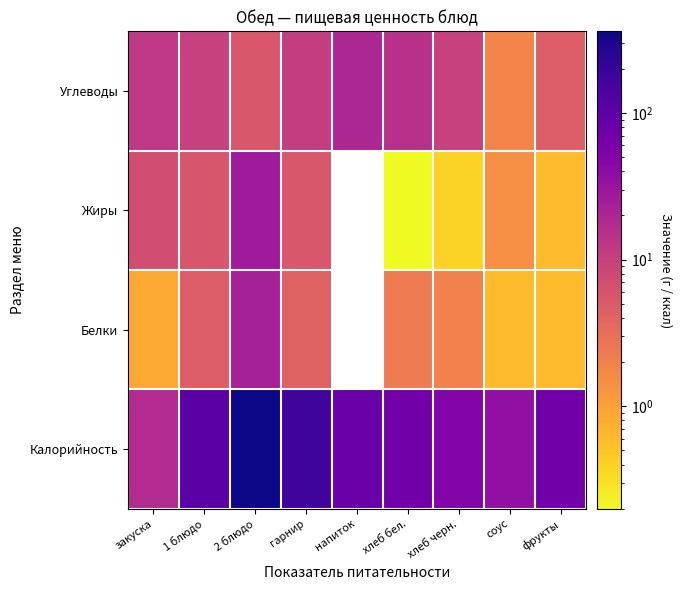

Reading left to right, transcribe all the data shown in this chart.

Калорийность: закуска=17.3	1 блюдо=110.4	2 блюдо=359.4	гарнир=173.0	напиток=81.0	хлеб бел.=70.3	хлеб черн.=51.2	соус=35.6	фрукты=70.5
Белки: закуска=0.9	1 блюдо=4.7	2 блюдо=23.5	гарнир=4.3	напиток=0.0	хлеб бел.=2.3	хлеб черн.=2.0	соус=0.6	фрукты=0.6
Жиры: закуска=7.1	1 блюдо=5.7	2 блюдо=27.1	гарнир=5.5	напиток=0.0	хлеб бел.=0.2	хлеб черн.=0.4	соус=1.5	фрукты=0.6
Углеводы: закуска=12.6	1 блюдо=10.1	2 блюдо=5.5	гарнир=10.7	напиток=19.6	хлеб бел.=14.8	хлеб черн.=10.0	соус=1.8	фрукты=4.7